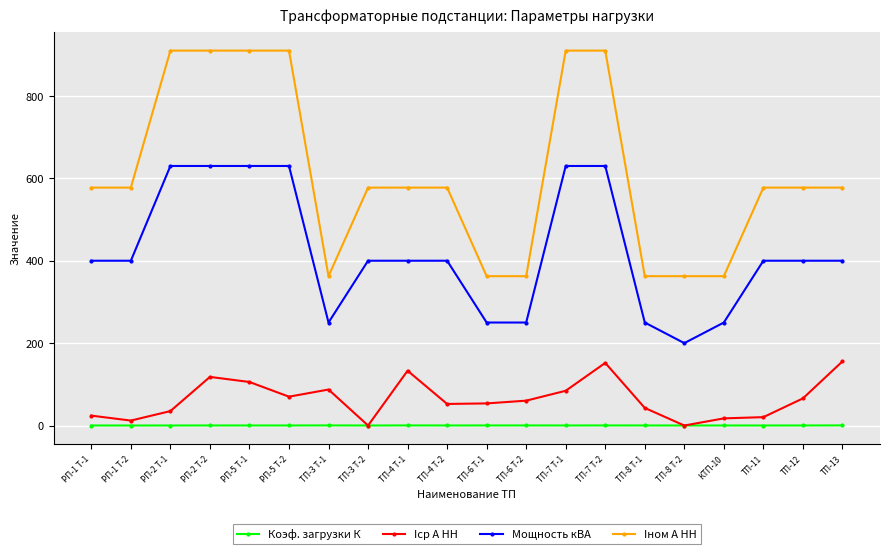

Count the Мощность кВА values in the range 250 to 630.

19